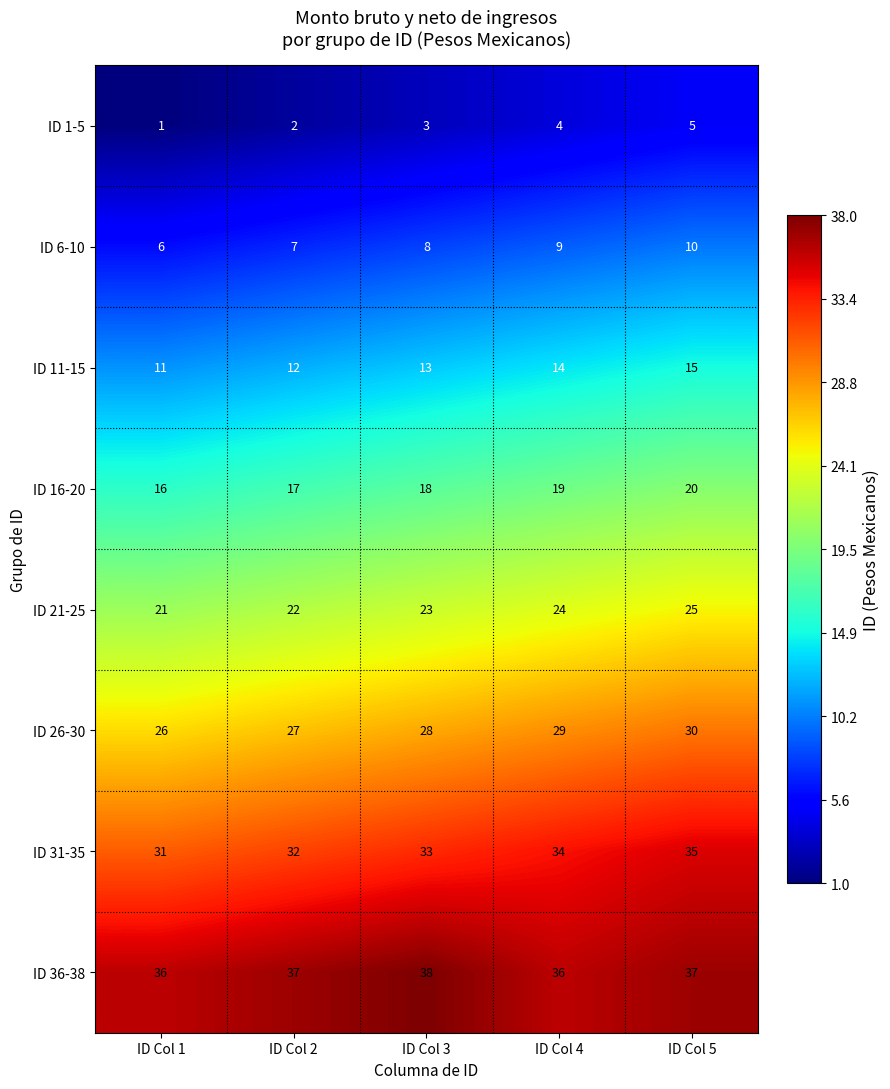

Read the ID 6-10 value at ID Col 3.

8